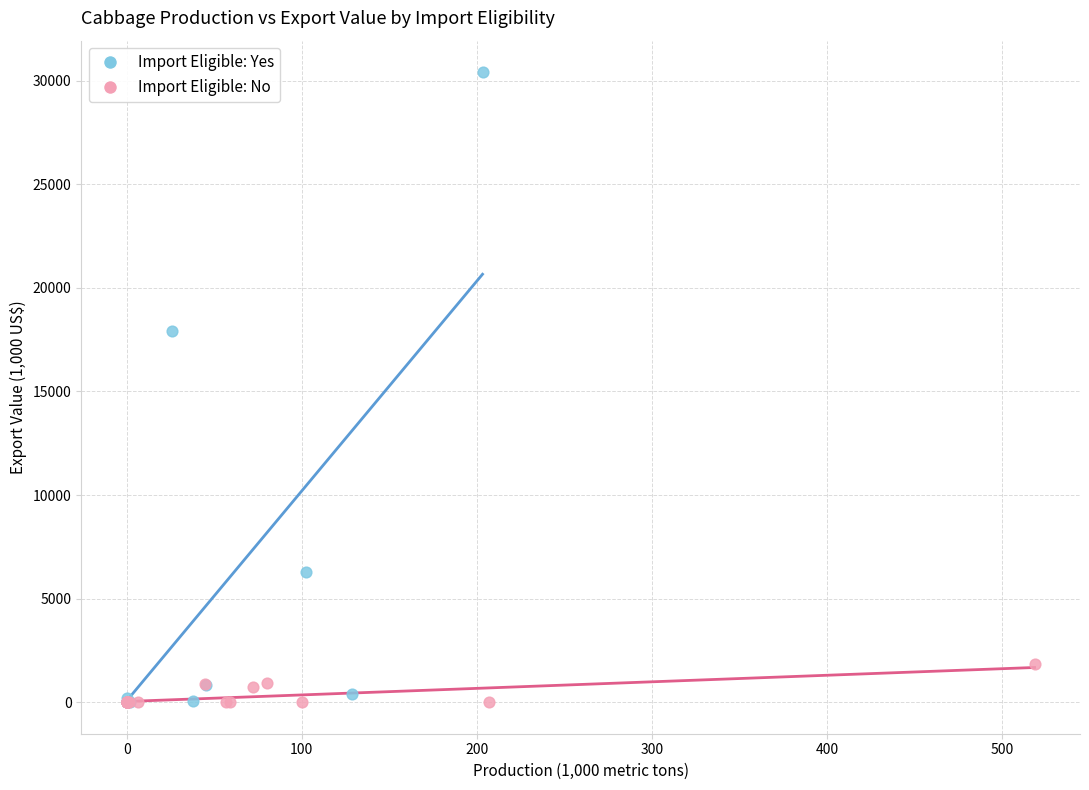

Which series reaches the maximum Y coordinate?

Import Eligible: Yes